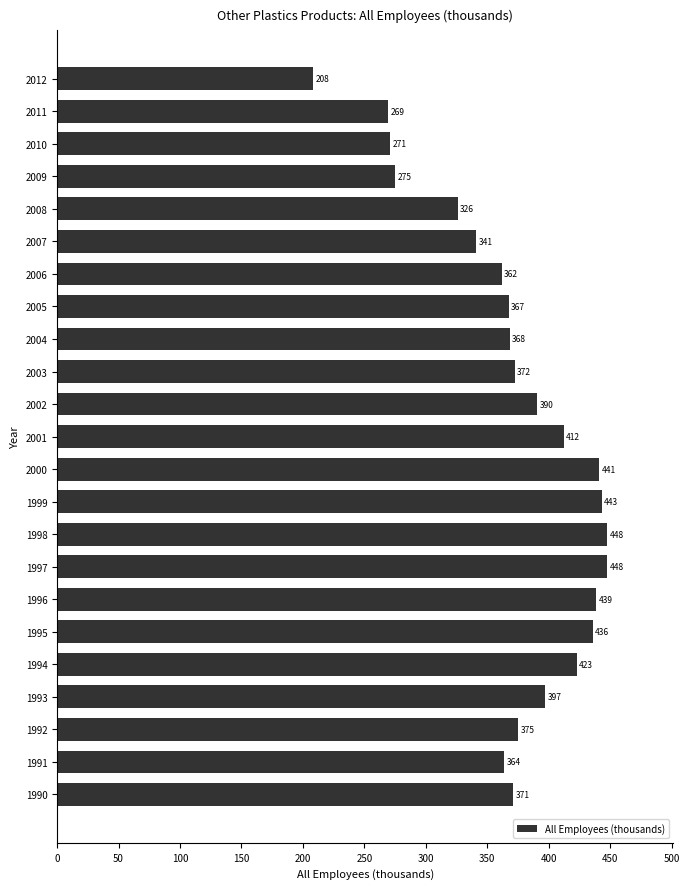

The chart shows a value of 123.3 at 2009. True or false?

False